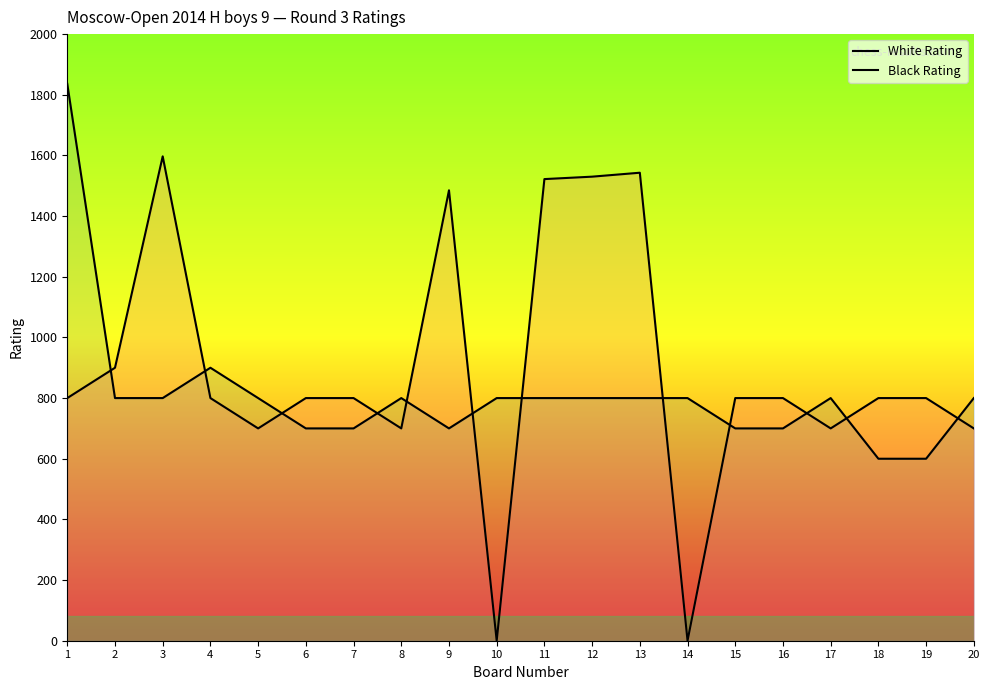

Between which two adjacent categories do White Rating and Black Rating first intersect?

1 and 2